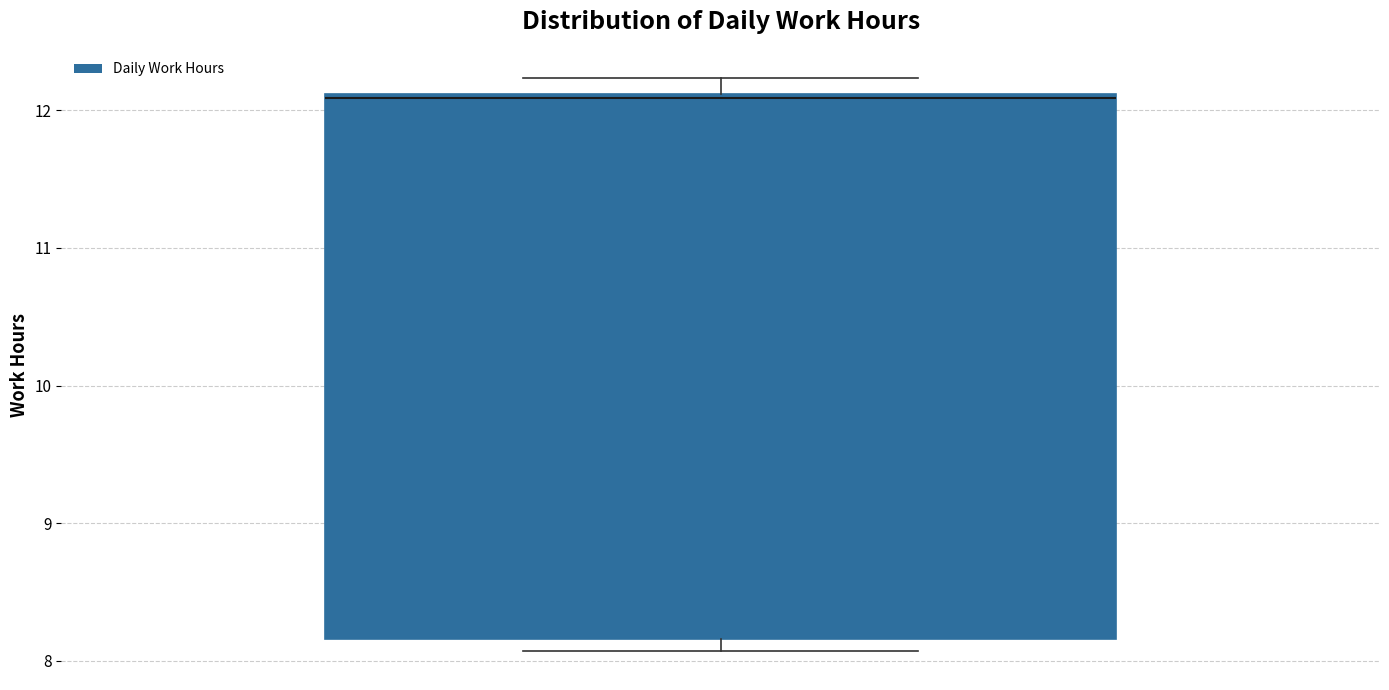

Read this box plot against the y-axis: the position of the median line, the range covered by the box, and the ends of both whiskers. The values are not printed on the chart, so give them approximately, as read against the axis.

median 12.1, box 8.2 to 12.1, whiskers 8.1 to 12.2